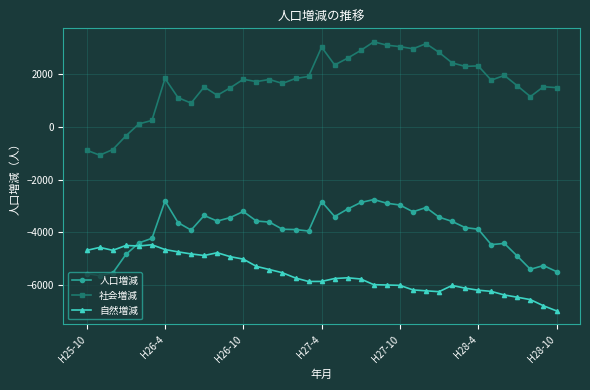

Which series has the widest spread of values?

社会増減